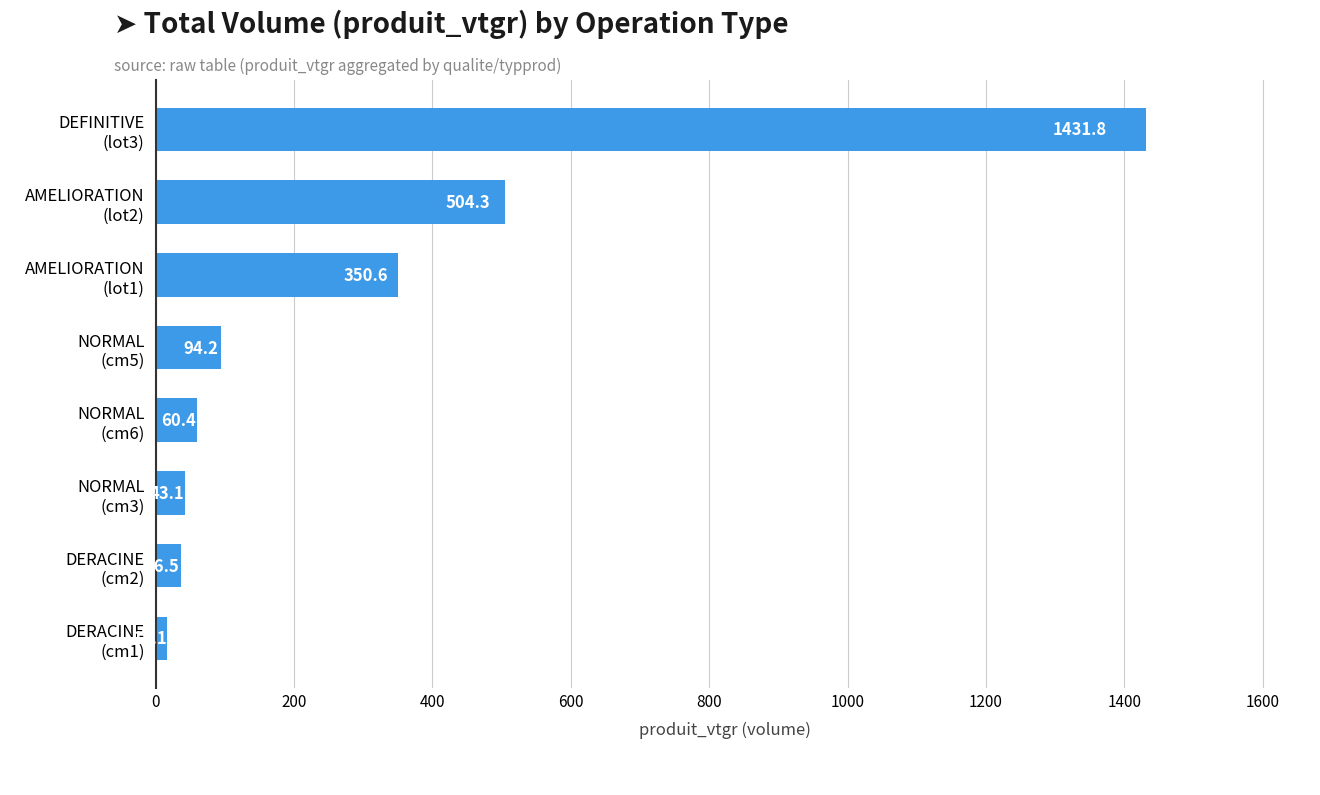

What is the average value?

317.2